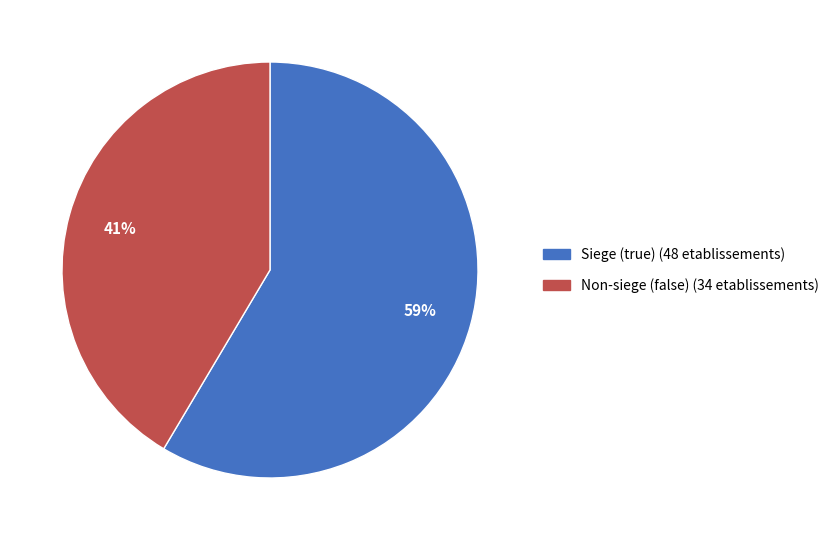

What is the smallest slice in the pie chart?

Non-siege (false) (34 etablissements)